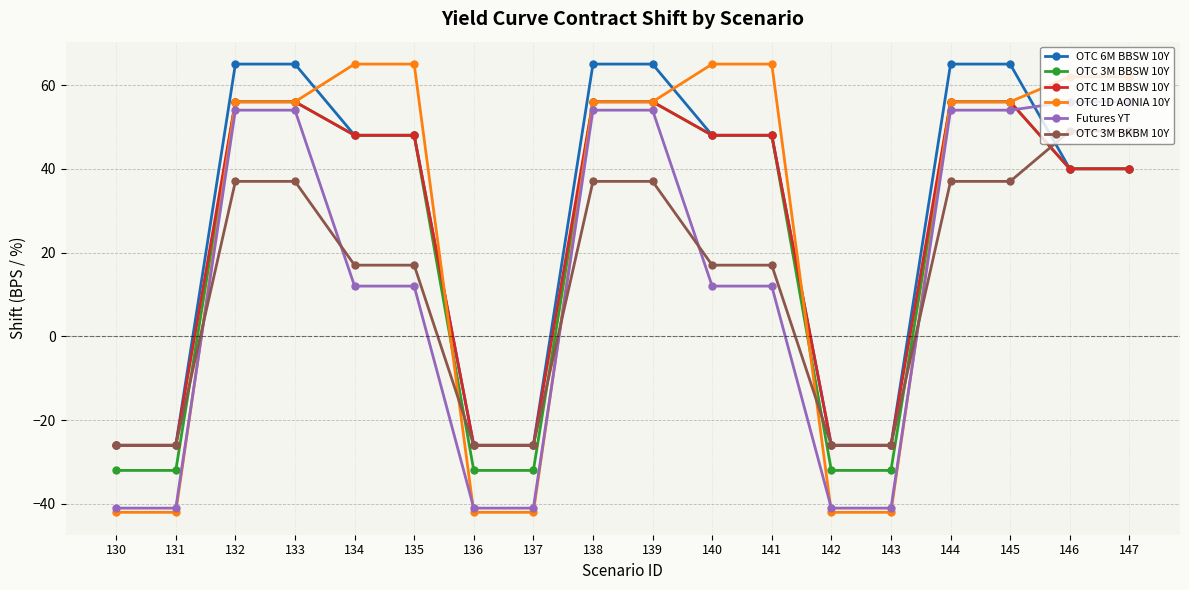

What are all the series names shown in the legend?

OTC 6M BBSW 10Y, OTC 3M BBSW 10Y, OTC 1M BBSW 10Y, OTC 1D AONIA 10Y, Futures YT, OTC 3M BKBM 10Y